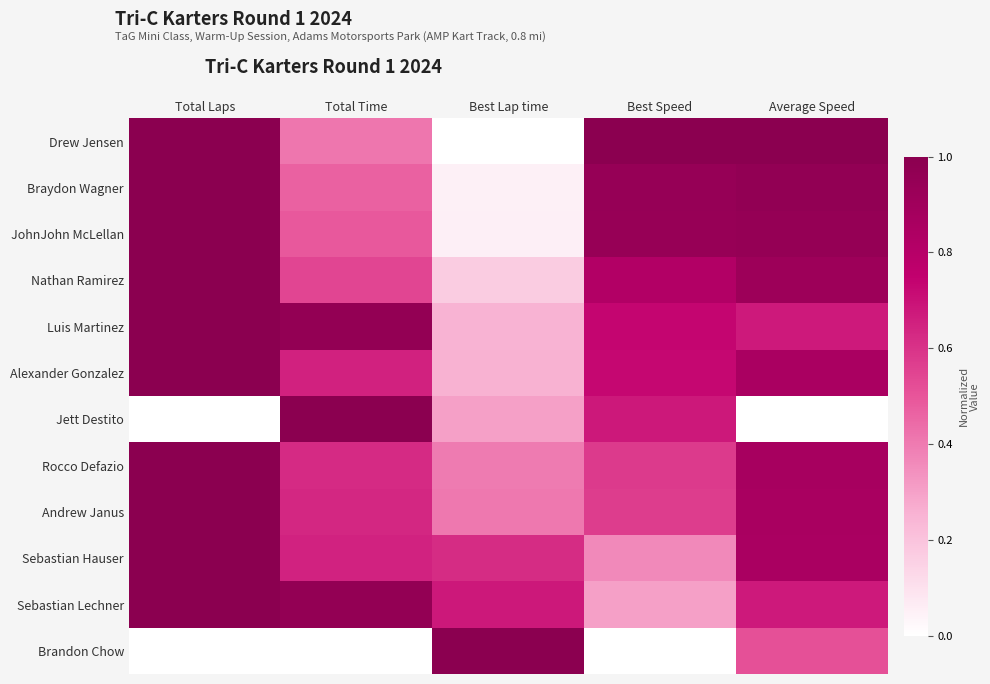

Between Best Speed and Average Speed, which series saw the biggest shift?

Jett Destito